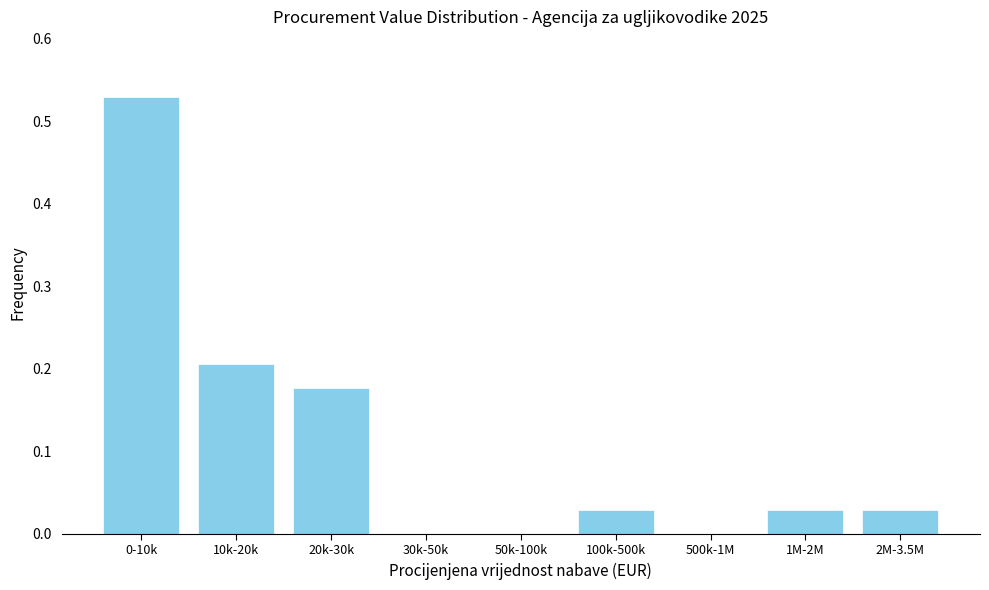

Which has a higher value, 500k-1M or 2M-3.5M?

2M-3.5M